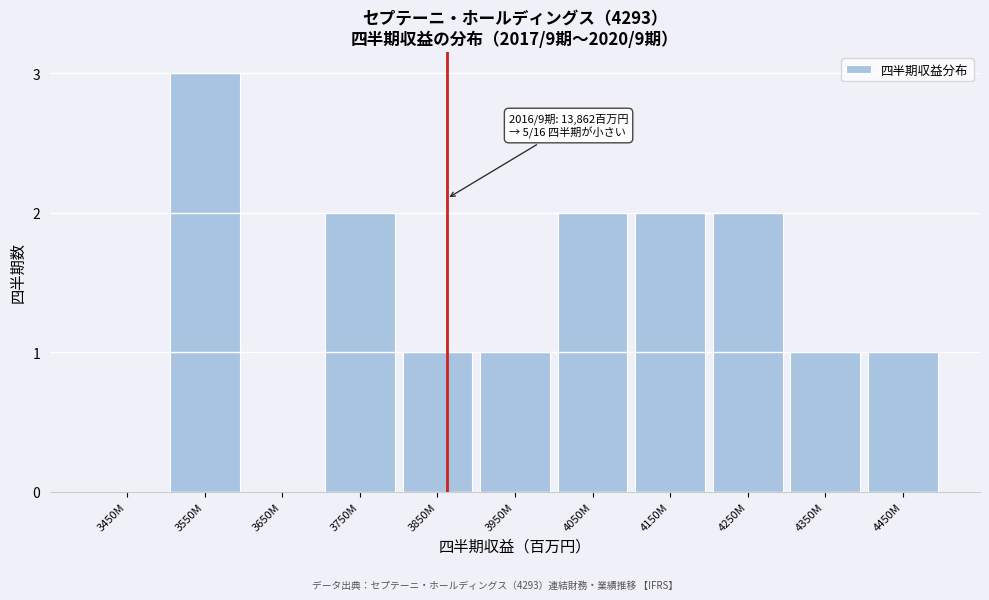

Reading left to right, list all the values displayed in this chart.

3450M=0	3550M=3	3650M=0	3750M=2	3850M=1	3950M=1	4050M=2	4150M=2	4250M=2	4350M=1	4450M=1